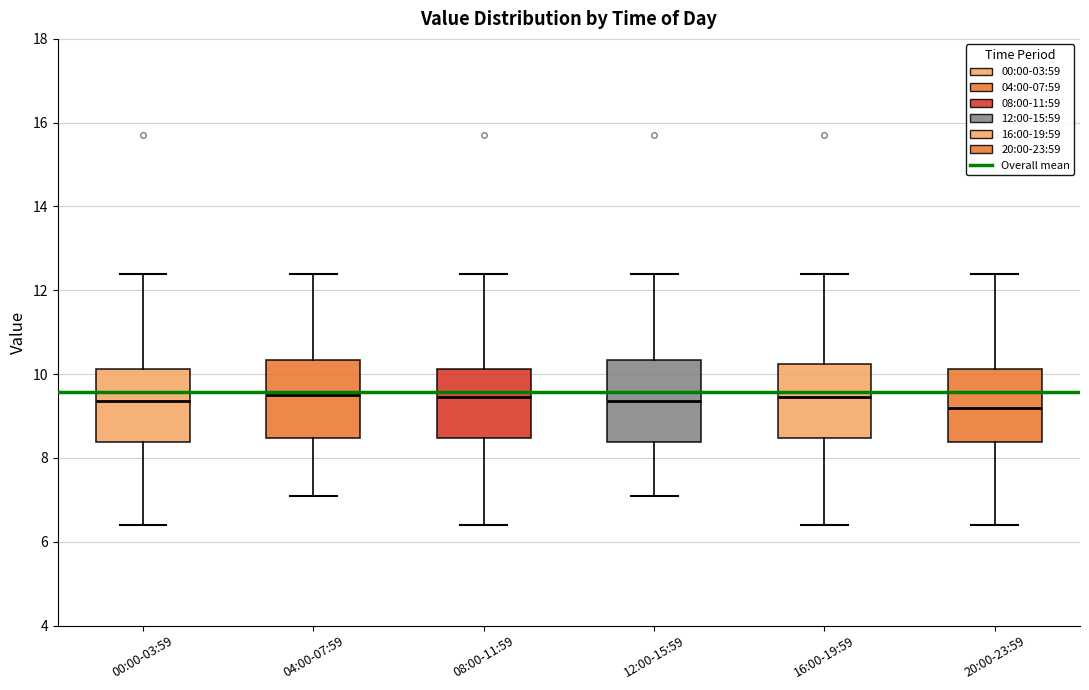

Reading left to right, transcribe this box plot: for each box, give where its median line is, the range the box spans, and where its two whiskers end, as read against the y-axis. The values are not printed on the chart, so give them approximately, as read against the axis.

00:00-03:59: median 9.4, box 8.4 to 10.2, whiskers 6.4 to 12.4
04:00-07:59: median 9.6, box 8.4 to 10.4, whiskers 7.2 to 12.4
08:00-11:59: median 9.4, box 8.4 to 10.2, whiskers 6.4 to 12.4
12:00-15:59: median 9.4, box 8.4 to 10.4, whiskers 7.2 to 12.4
16:00-19:59: median 9.4, box 8.4 to 10.2, whiskers 6.4 to 12.4
20:00-23:59: median 9.2, box 8.4 to 10.2, whiskers 6.4 to 12.4